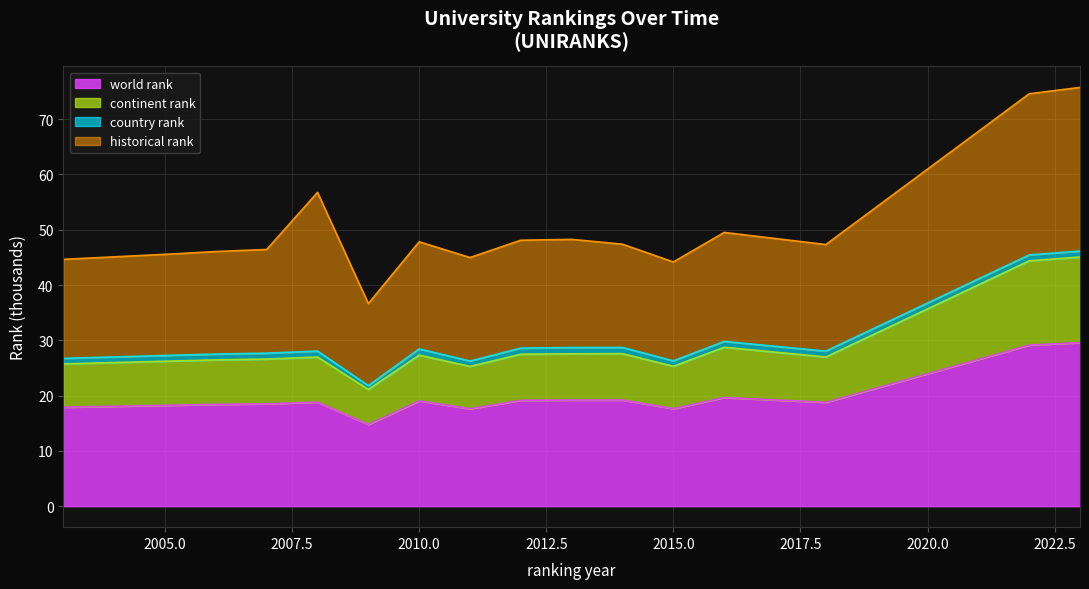

What is the difference between the continent rank values at 2006 and 2008?

0.5